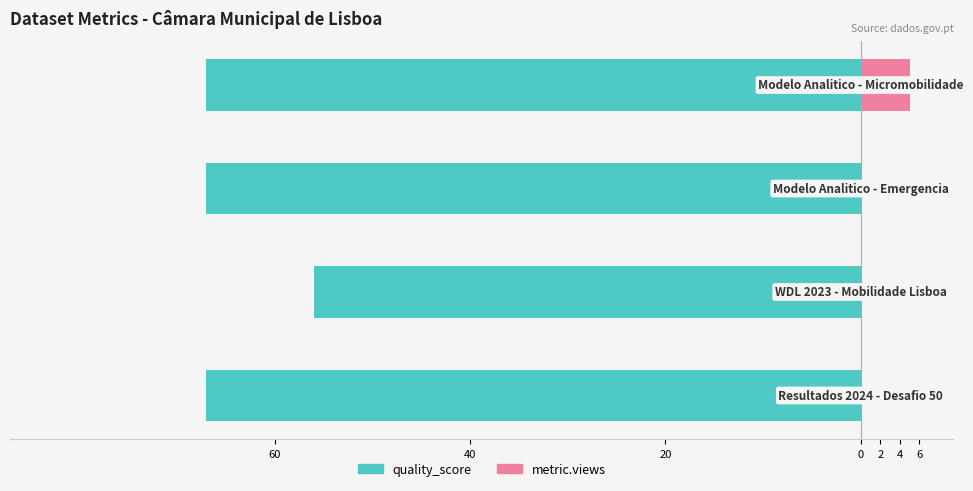

What is the total value across all series at 20?

-67.0